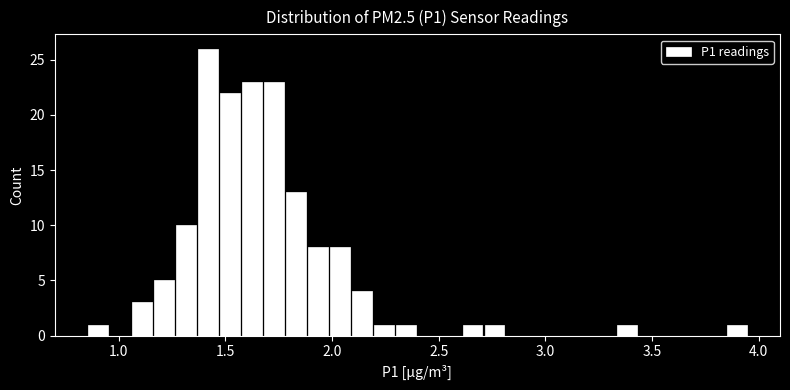

Read against the x-axis, roughly where is the centre of the tallest bar?

1.40